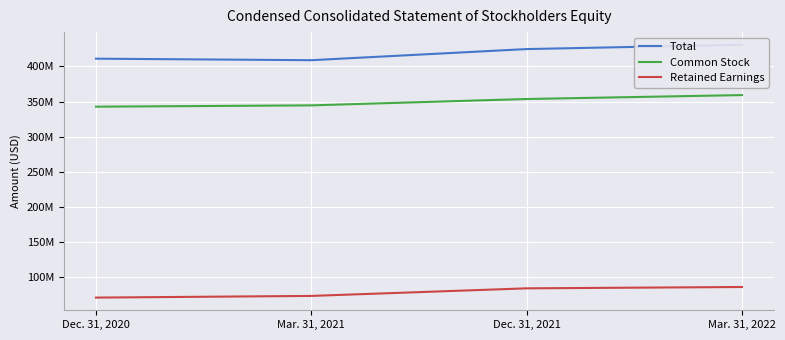

What is the sum of all Common Stock values?

1400580000